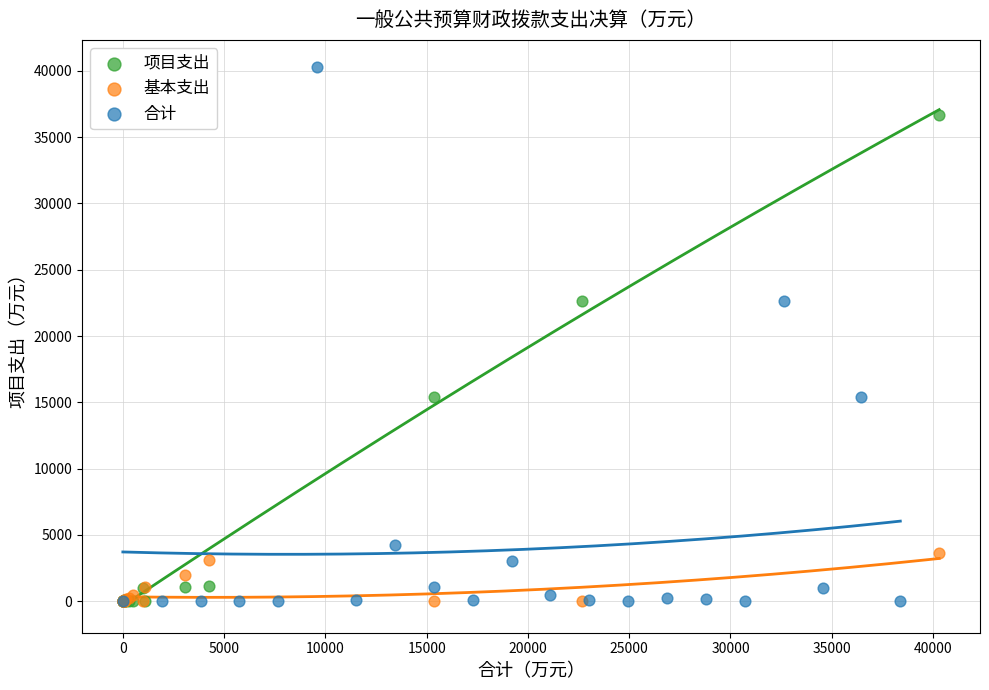

Which series contains the highest Y value?

合计